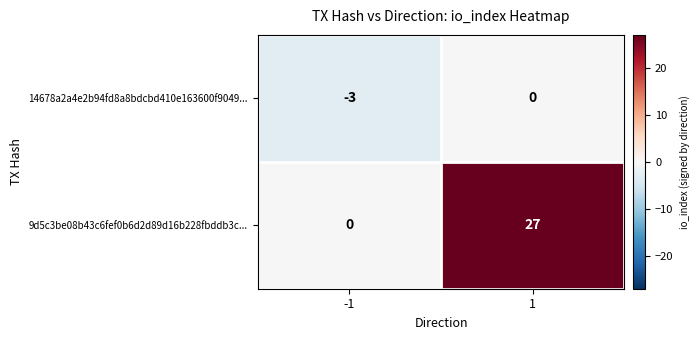

How many data points does each series have?

2